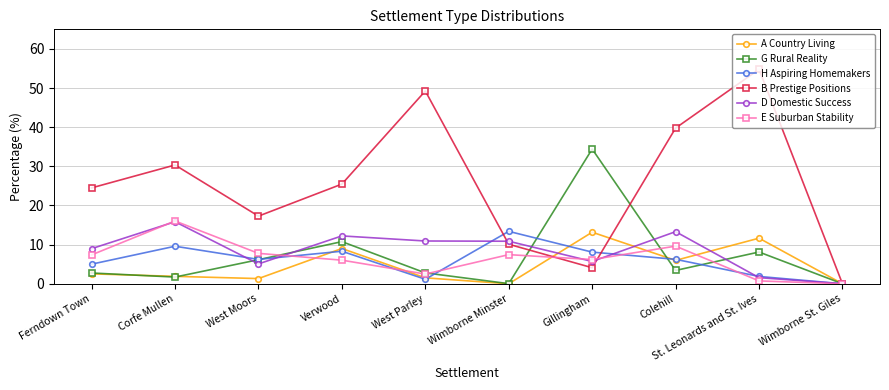

How many interior local valleys does the A Country Living series have?

3